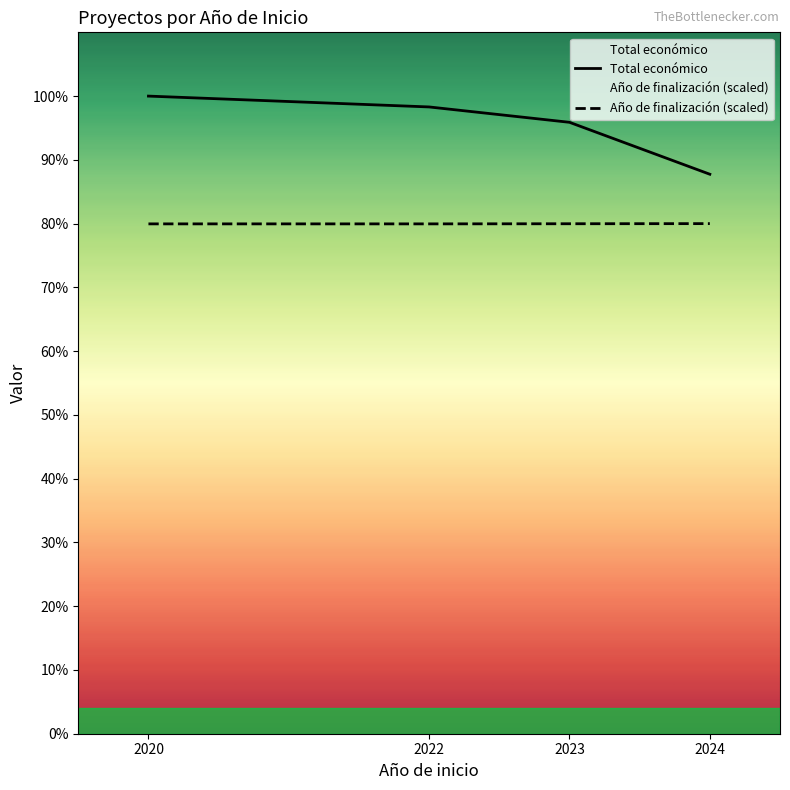

Does the chart display data point markers on the line(s)?

No